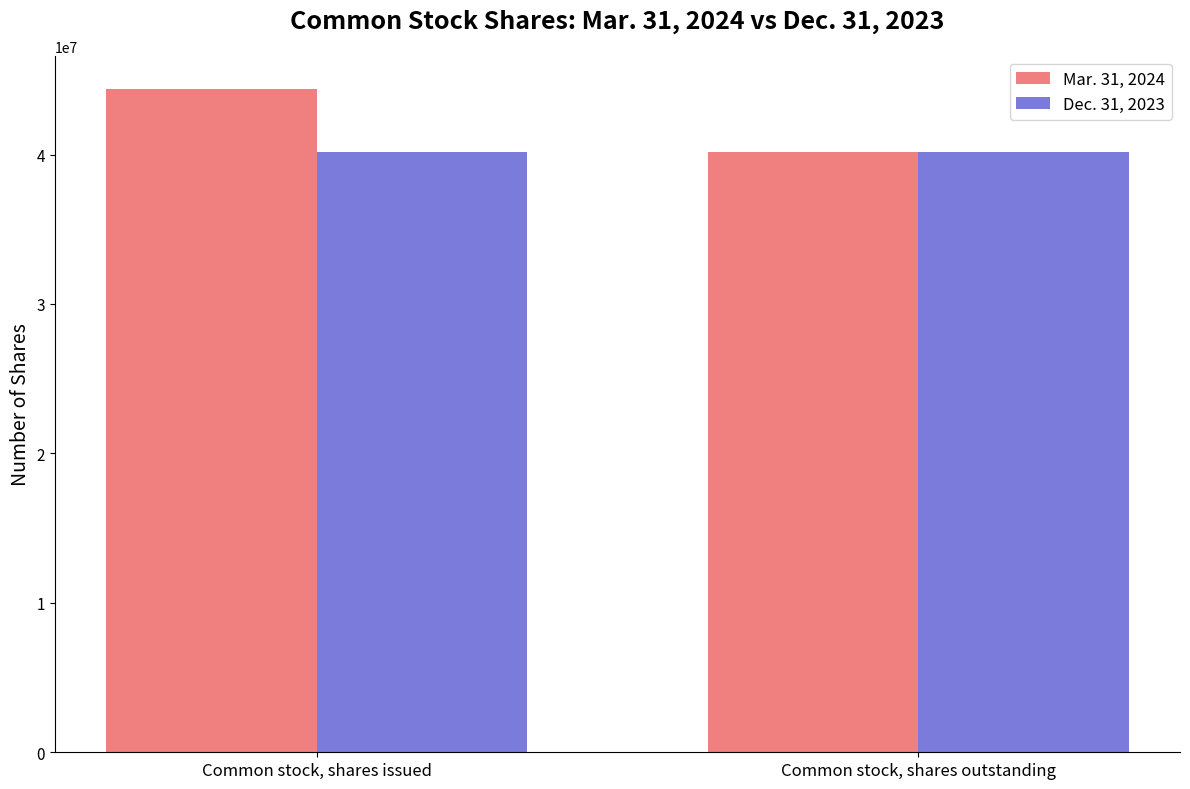

What are all the series names shown in the legend?

Mar. 31, 2024, Dec. 31, 2023